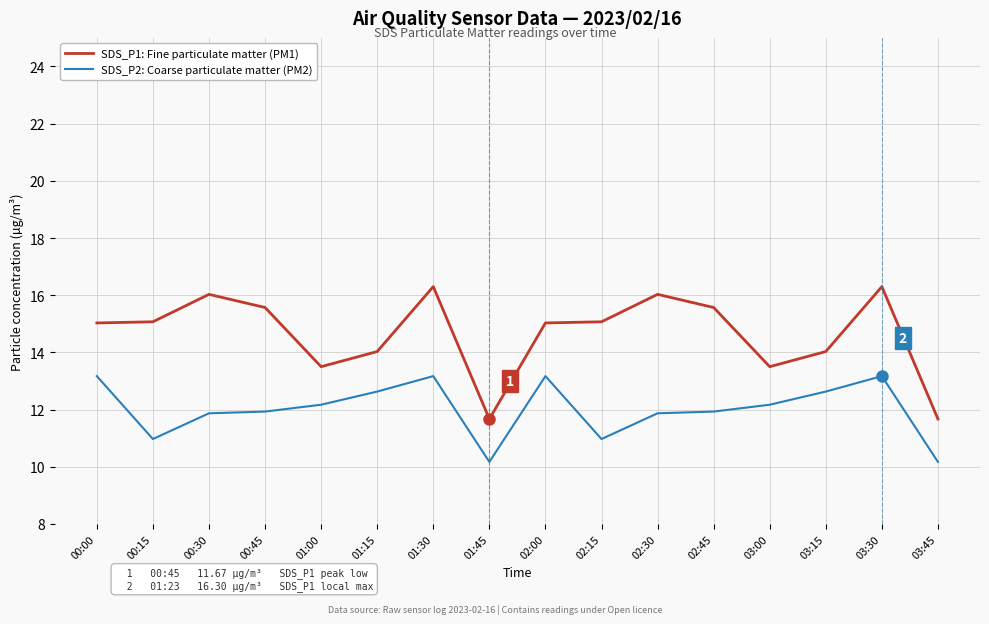

What is the difference between the maximum and minimum values in the SDS_P1: Fine particulate matter (PM1) series?

4.6